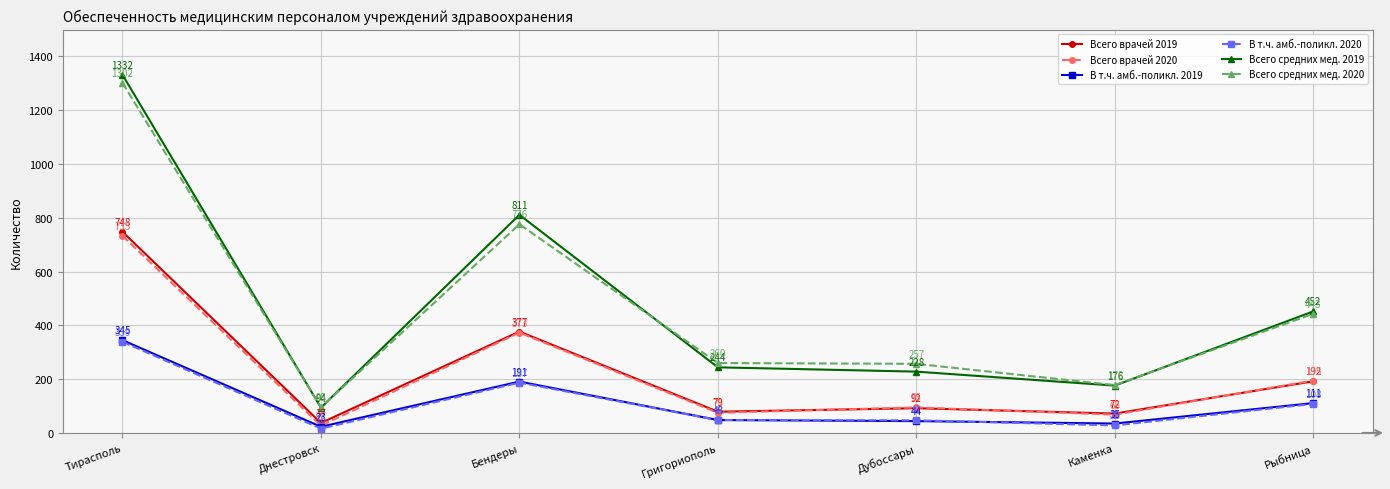

Reading left to right, extract all data points from this chart.

Всего врачей 2019: 748	37	377	79	92	72	192
Всего врачей 2020: 733	27	373	75	95	68	195
В т.ч. амб.-поликл. 2019: 345	23	191	48	44	35	111
В т.ч. амб.-поликл. 2020: 339	16	187	48	47	28	108
Всего средних мед. 2019: 1332	94	811	244	228	176	452
Всего средних мед. 2020: 1302	95	776	260	257	178	443